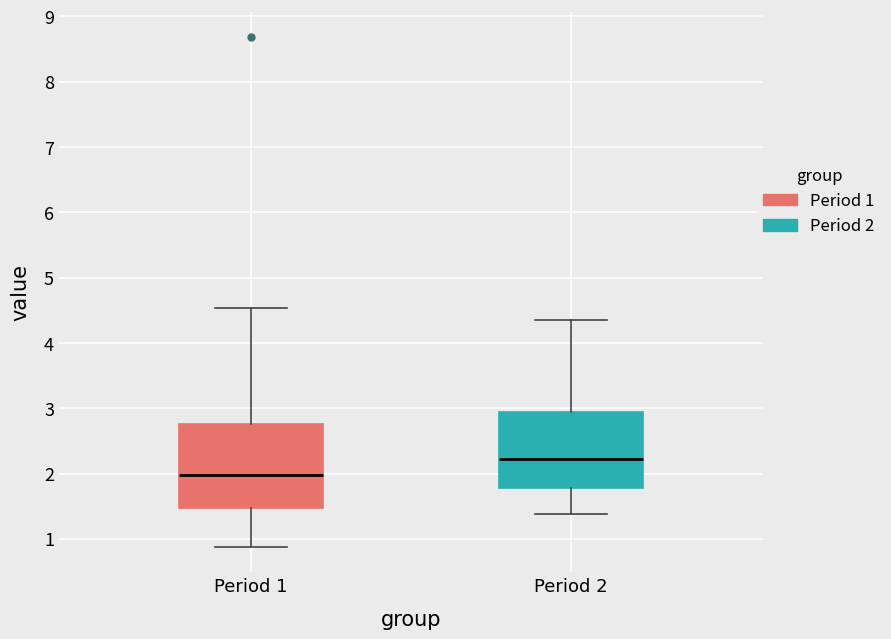

Which box's median line is the highest?

Period 2